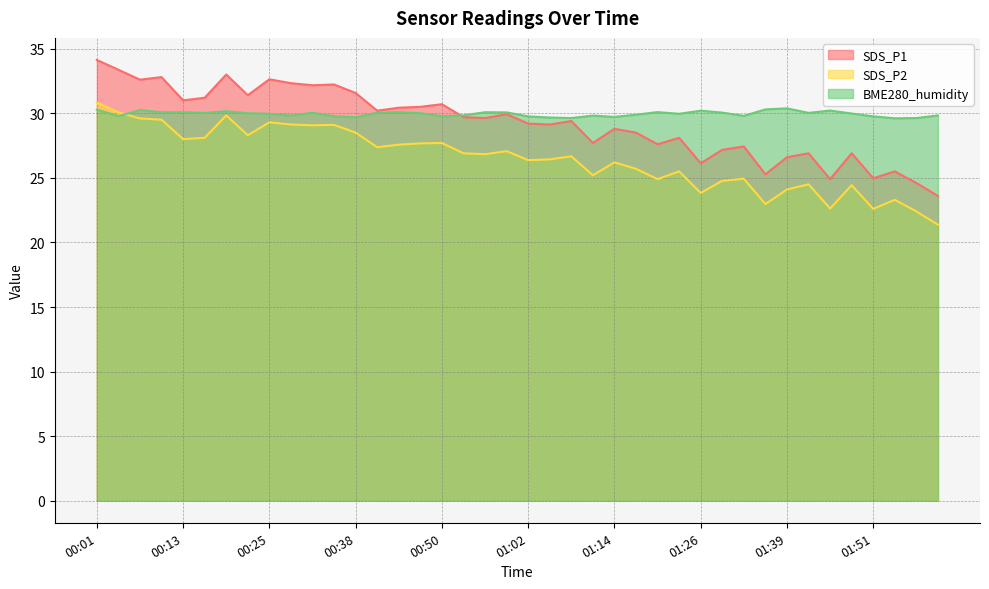

Which series has the largest total across all categories?

BME280_humidity